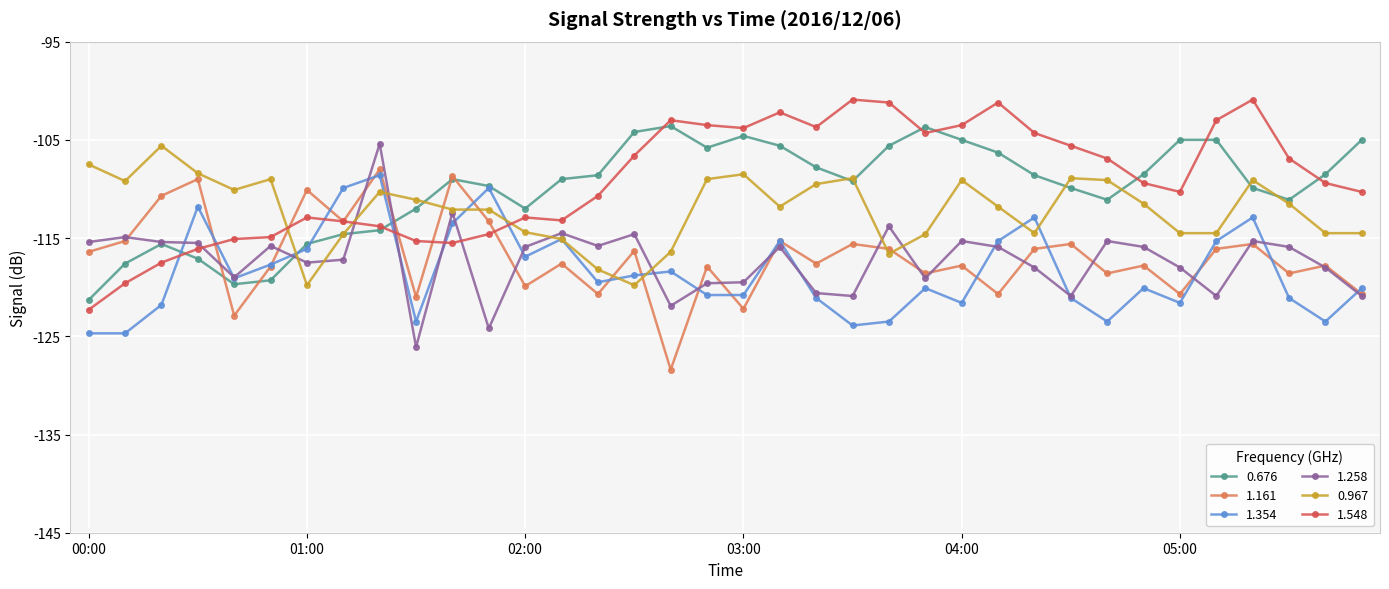

What is the difference between the maximum and minimum values in the 1.258 series?

20.7